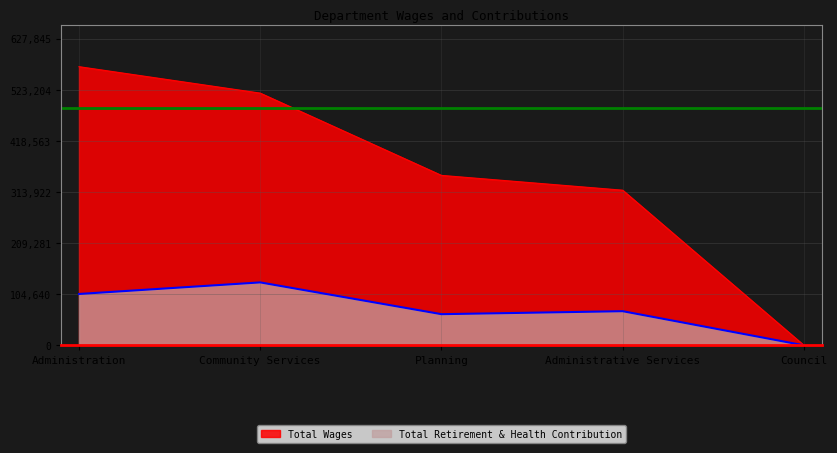

Which series has the widest spread of values?

Total Wages